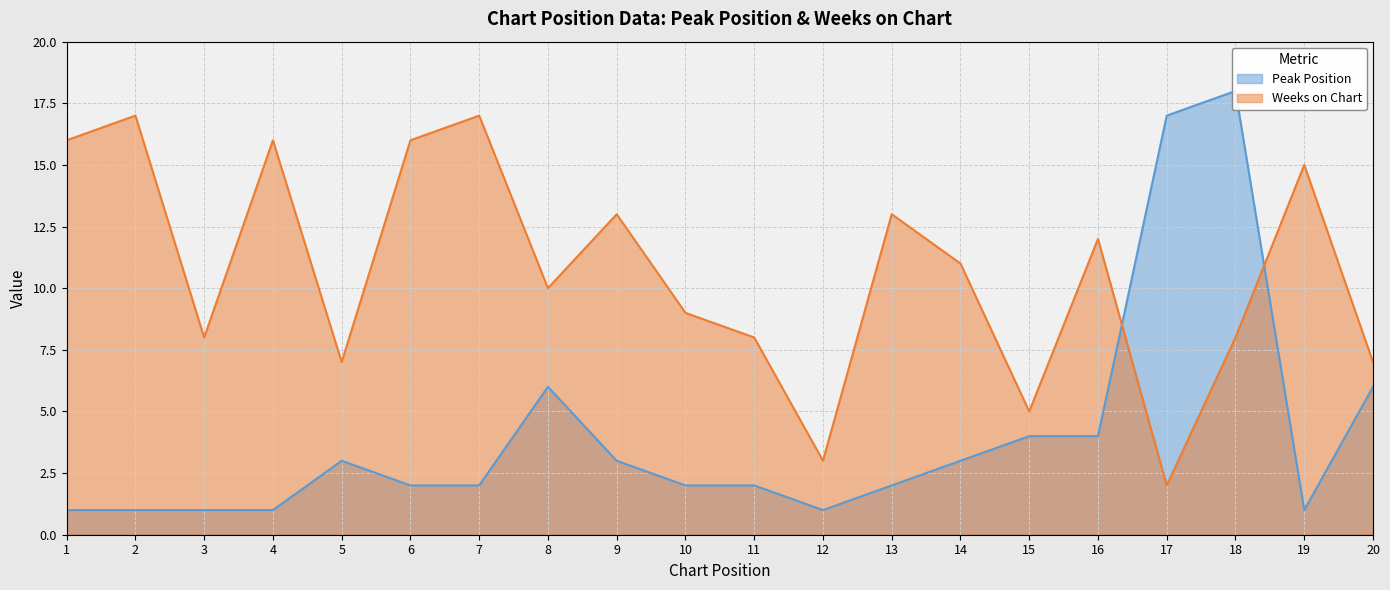

Rank the series at 4 from lowest to highest value.

Peak Position, Weeks on Chart